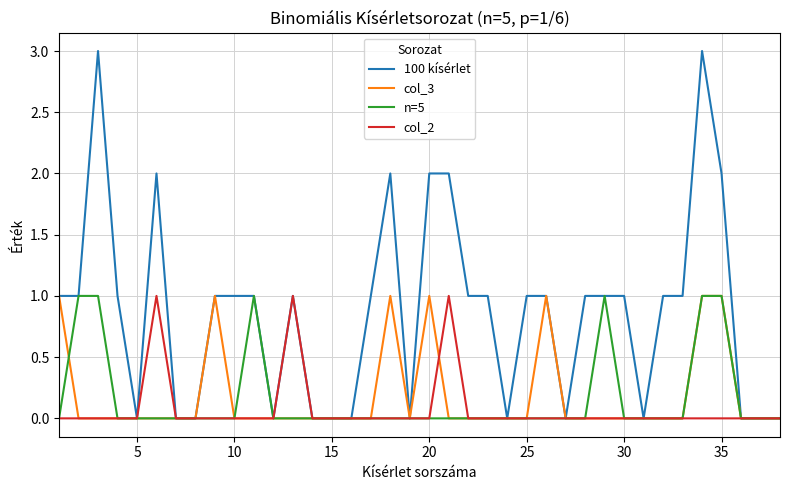

Which series has the largest range (max minus min)?

100 kísérlet